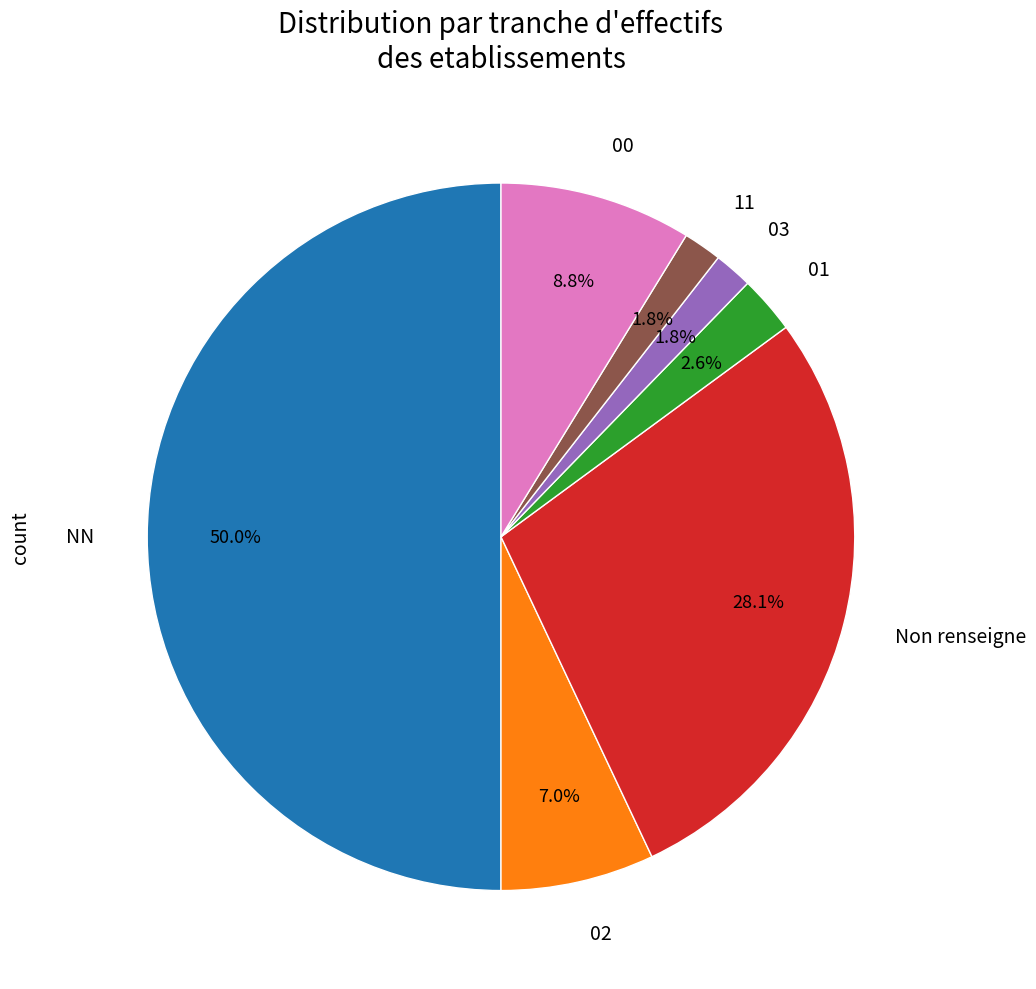

Between 02 and 01, which is larger?

02